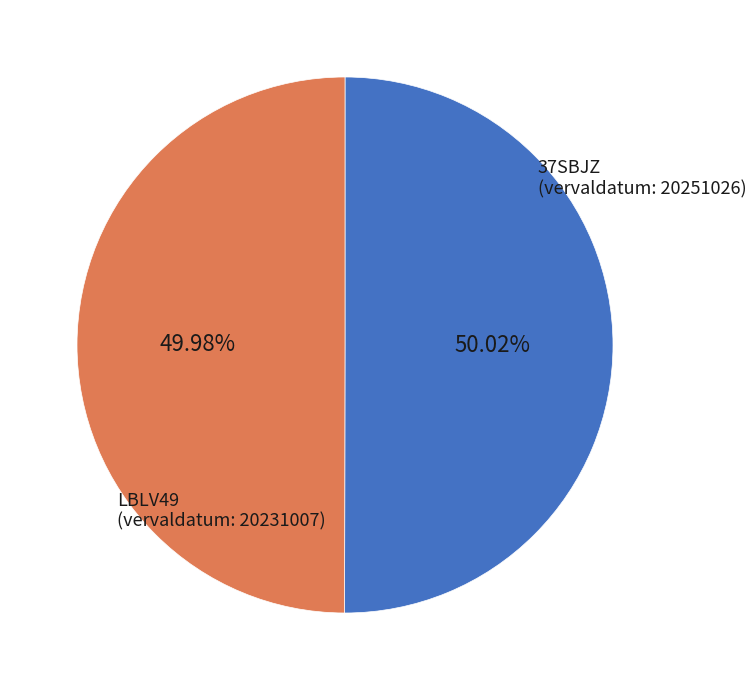

How many segments does this pie chart have?

2